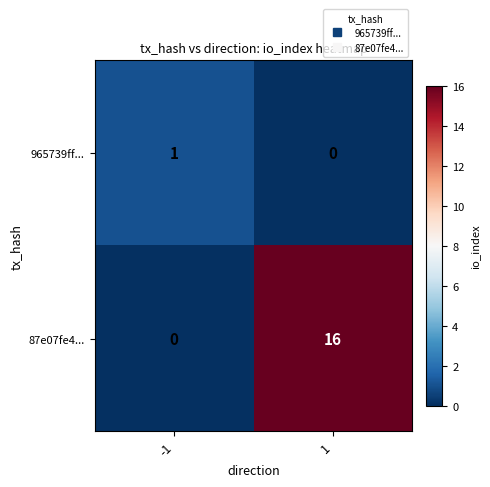

How many categories are shown in the chart?

2